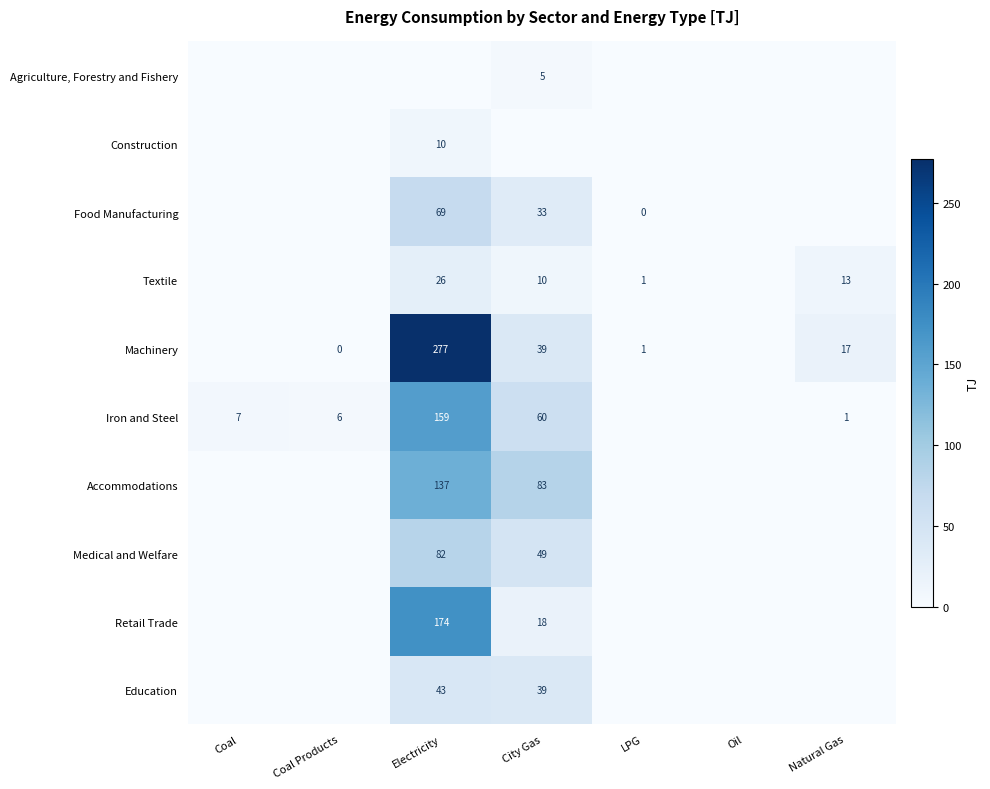

What is the difference between the Machinery values at City Gas and Coal Products?

39